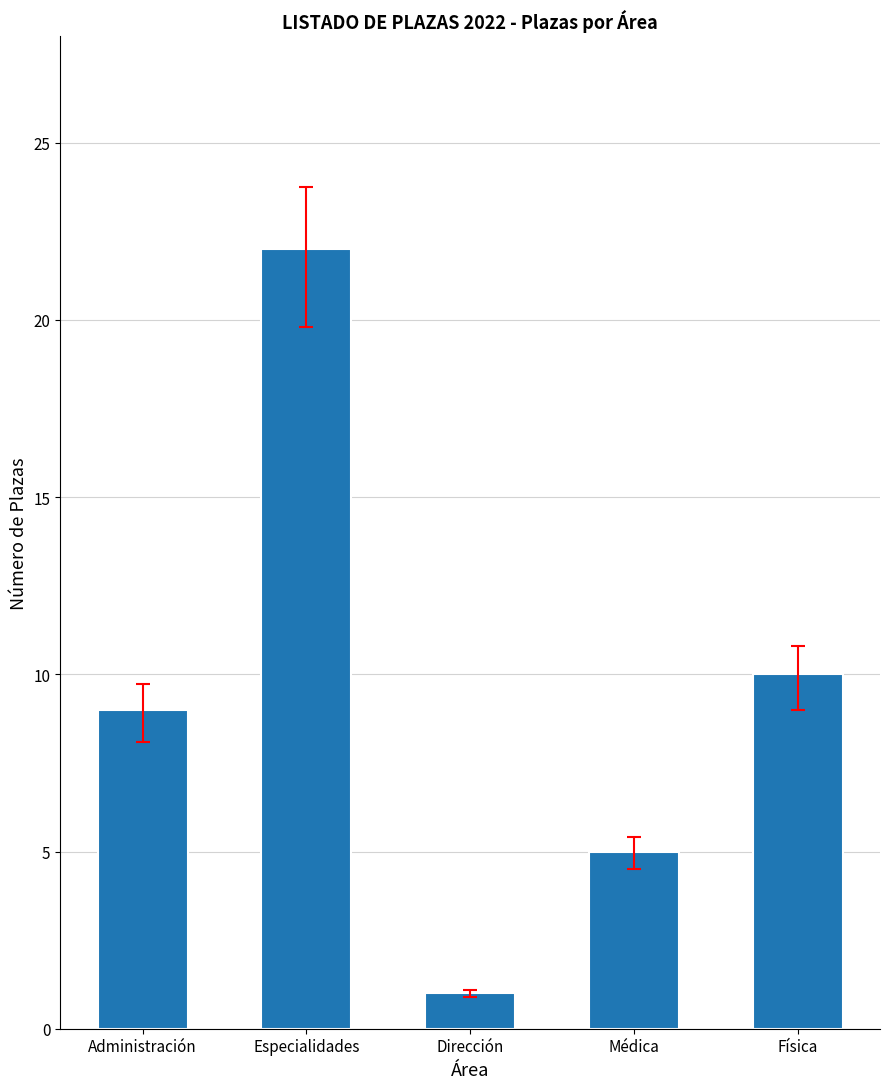

The value at Médica is 5. True or false?

True